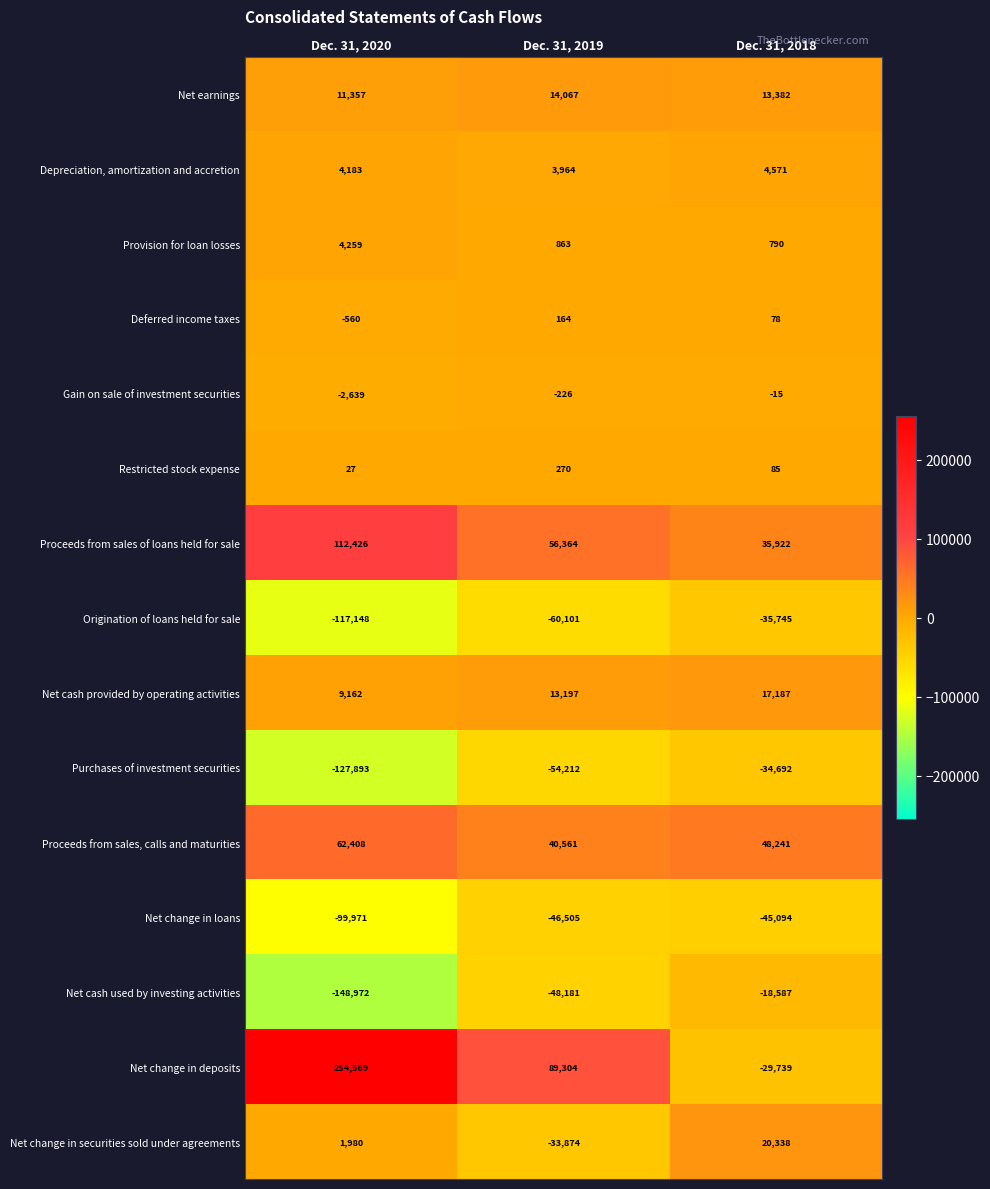

How many values in the Net cash used by investing activities series exceed -48181?

1